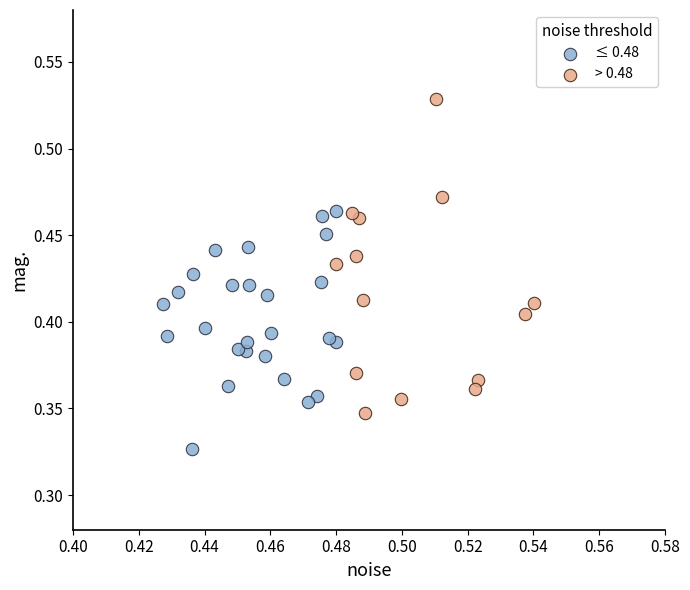

Which series reaches the minimum Y coordinate?

≤ 0.48